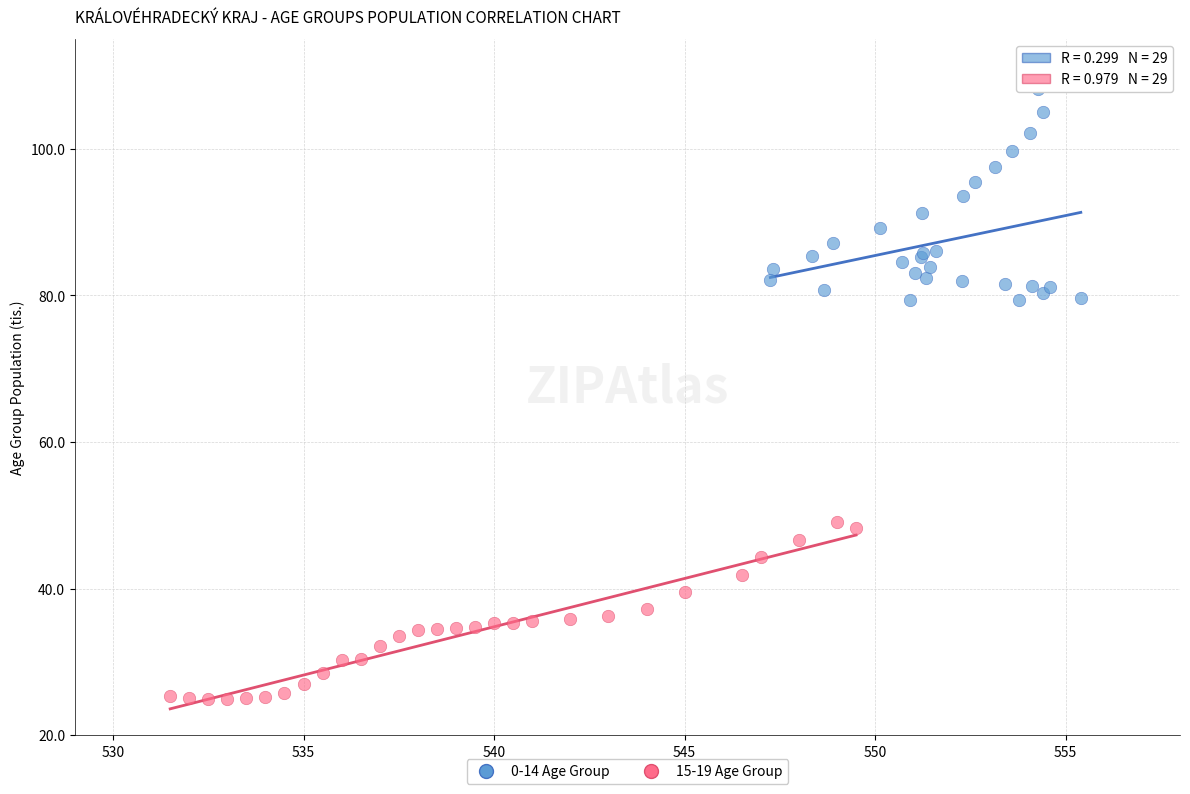

Which series has the widest spread of Y values?

0-14 Age Group